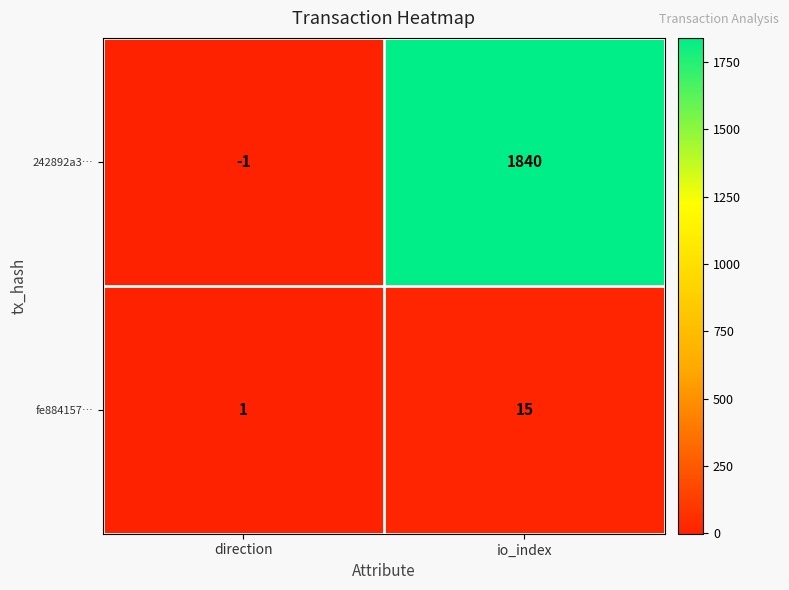

What is the greatest value displayed?

1840